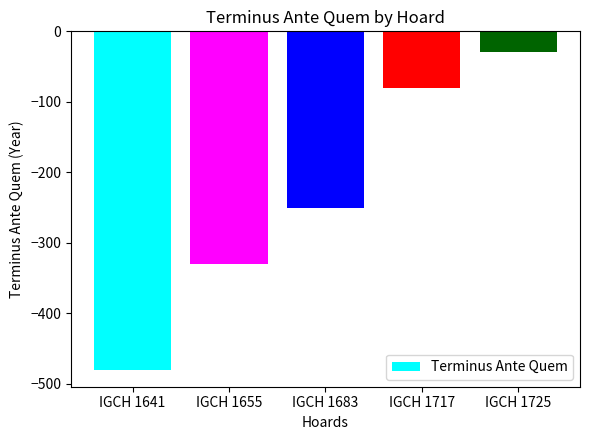

Which has a higher value, IGCH 1655 or IGCH 1725?

IGCH 1725